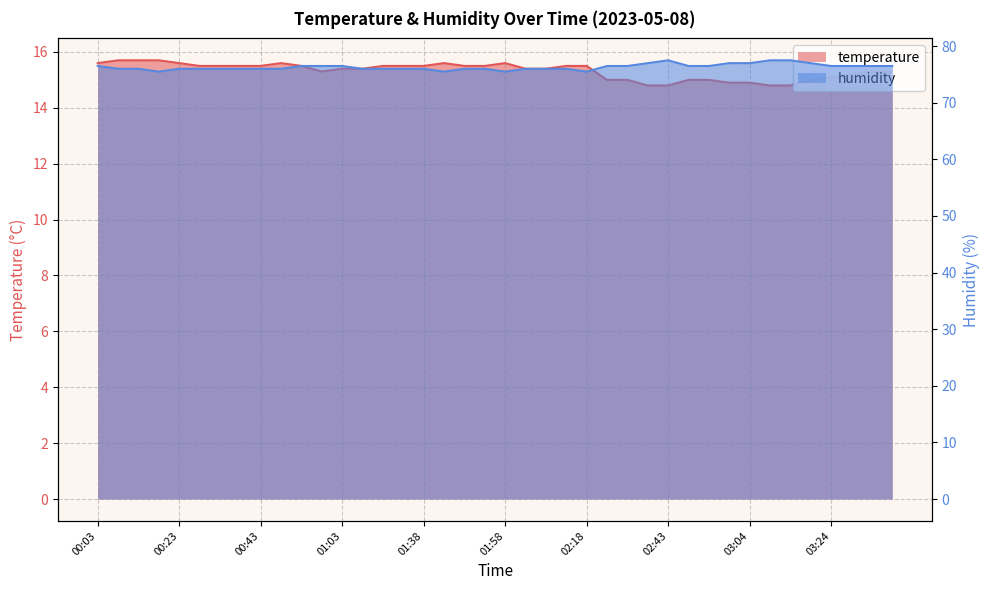

What value does the temperature series have at 00:07?

15.7